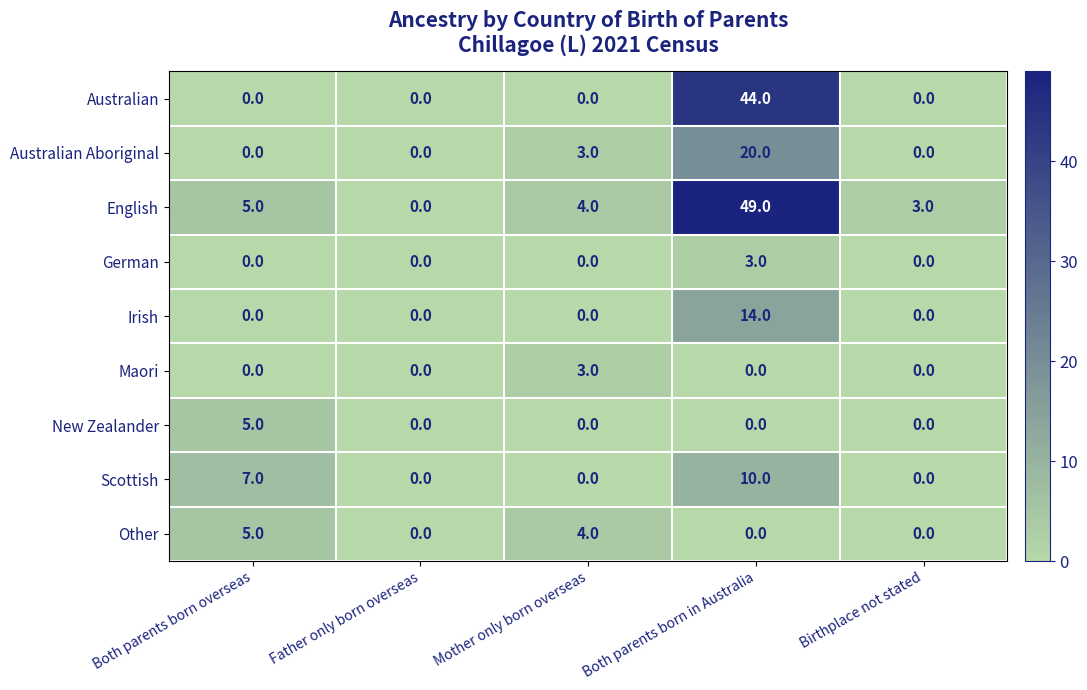

At how many categories does at least one series exceed 15?

1